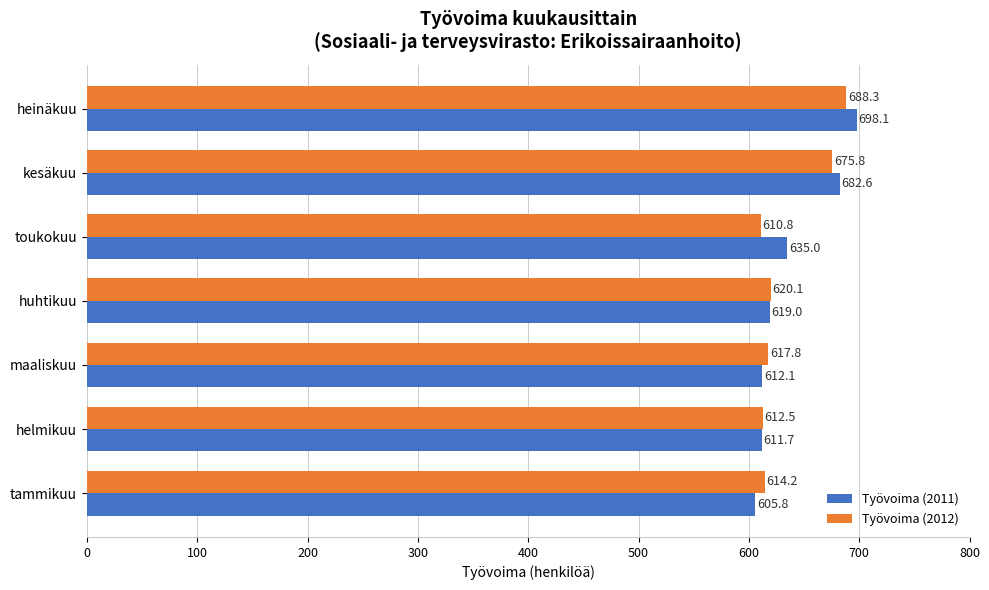

Which series changed the most between huhtikuu and kesäkuu?

Työvoima (2011)